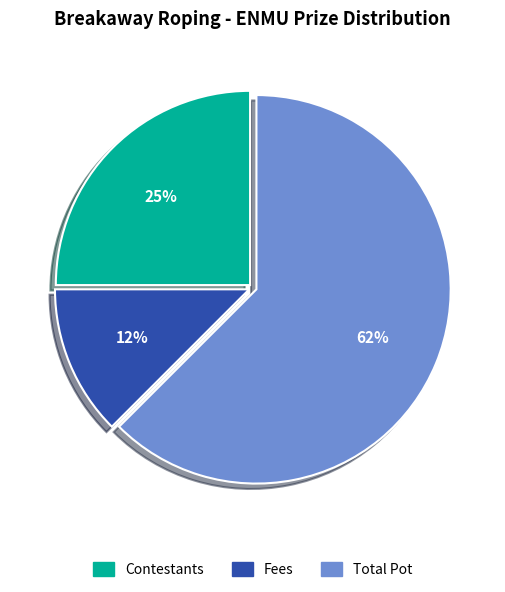

Between Fees and Contestants, which is larger?

Contestants